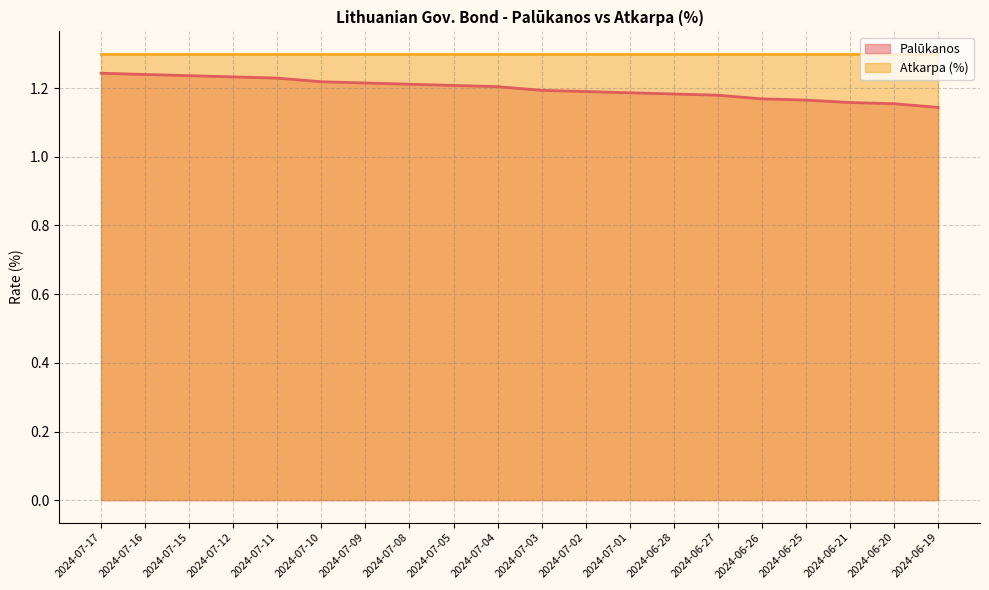

What is the label of the 1st point from the left?

2024-07-17